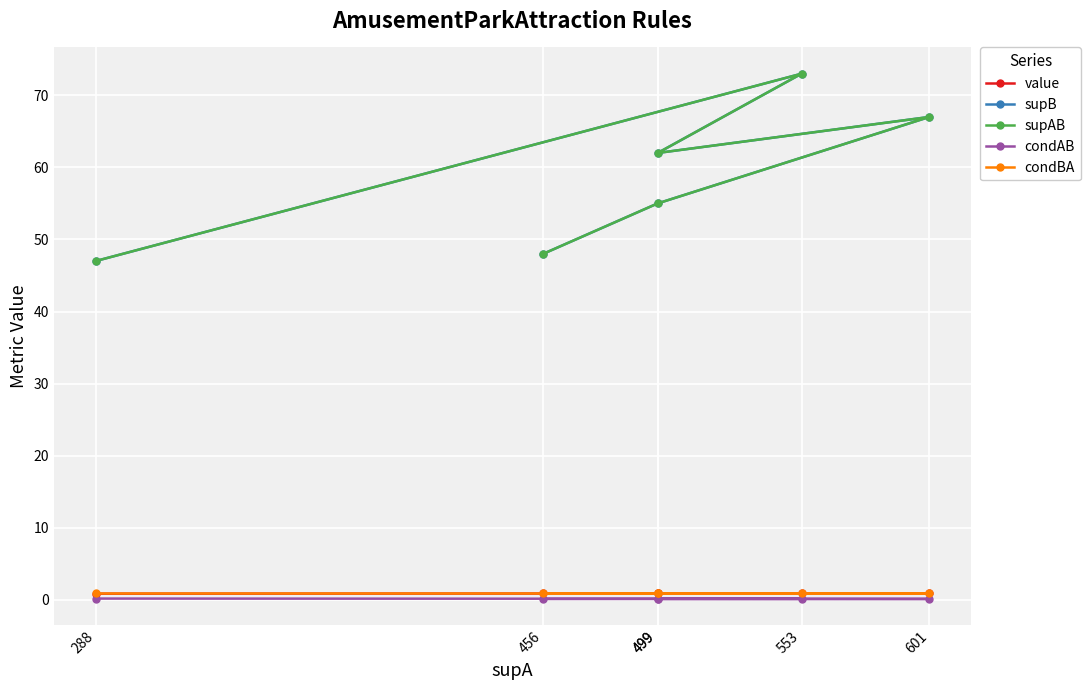

At which label does condBA reach its minimum?

456